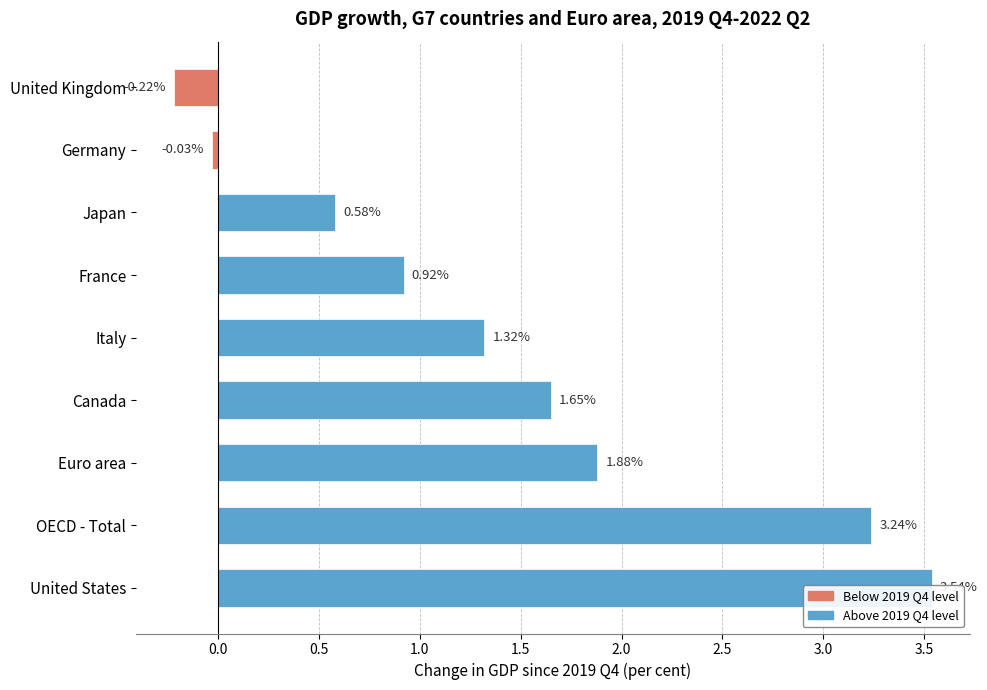

How many bars are there in total?

9